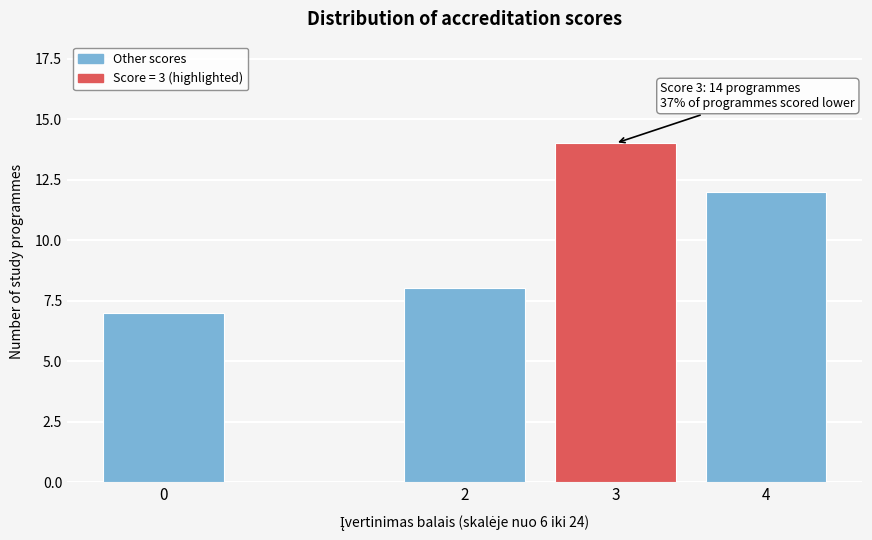

Reading left to right, what are all the values shown in this chart?

0=7	2=8	3=14	4=12